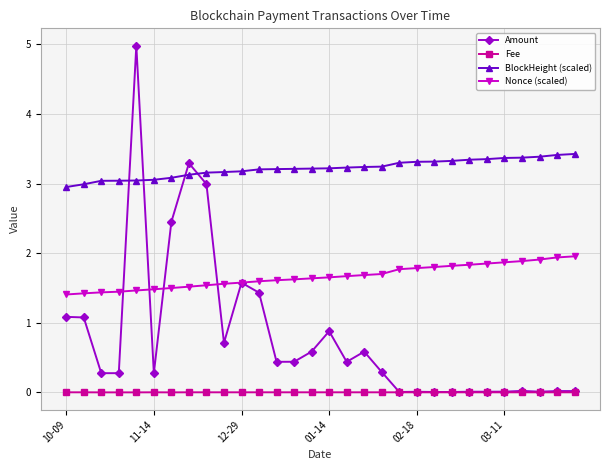

What is the value of the Nonce (scaled) point at the 6th from the left?

1.5